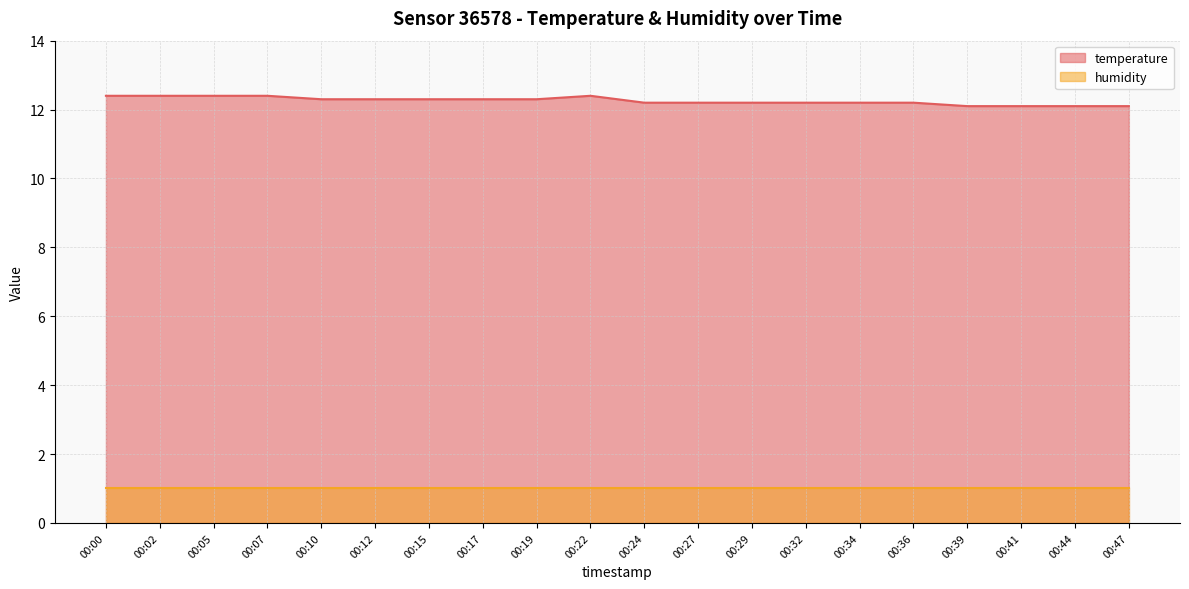

Is it true that the value at 00:17 is 18.8?

False